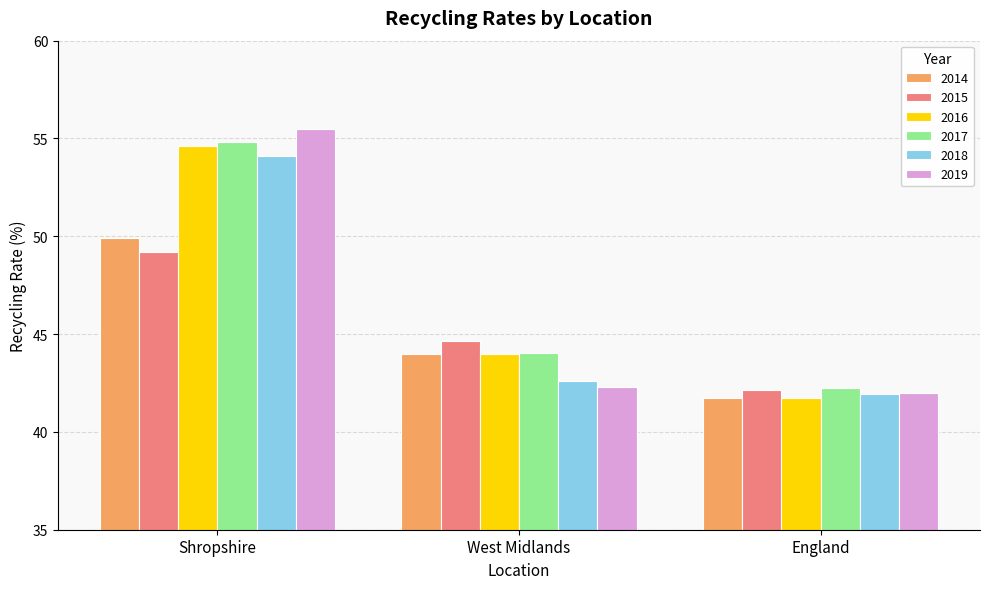

How many bars are there in total?

18